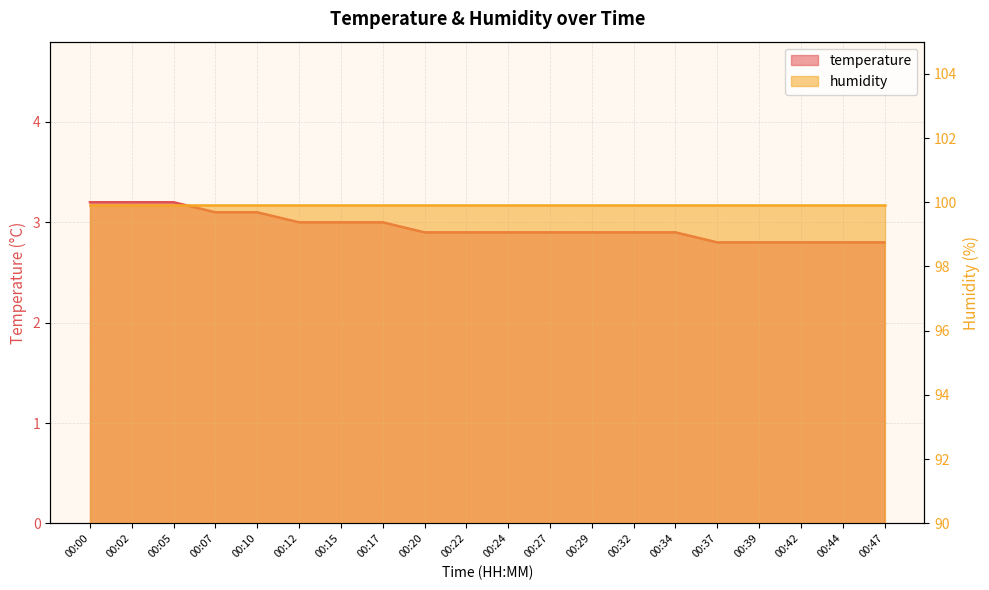

How many values are between 2 and 3?

15